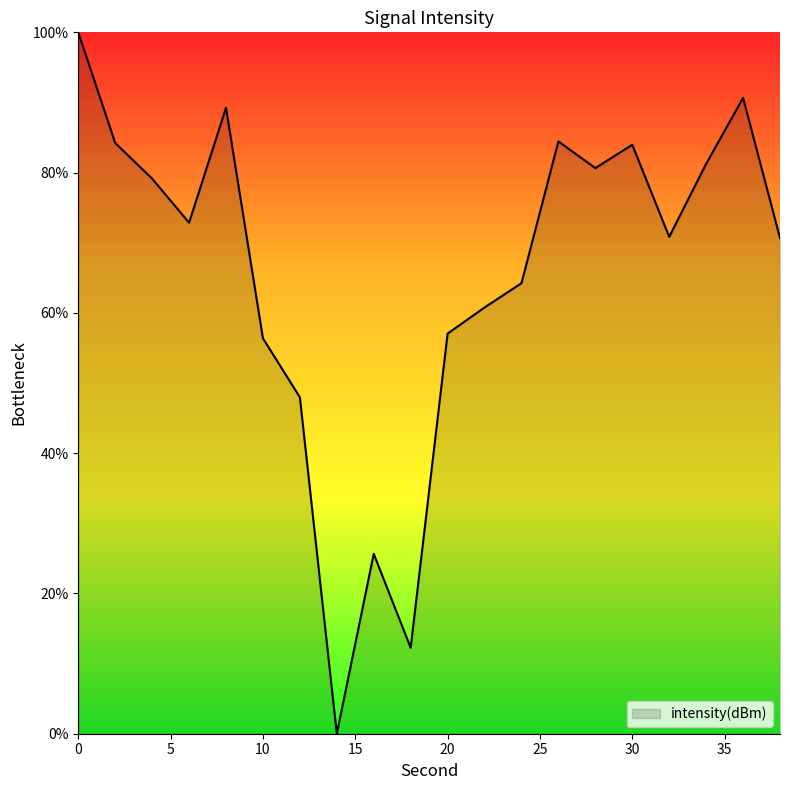

What is the greatest value displayed?

100.0